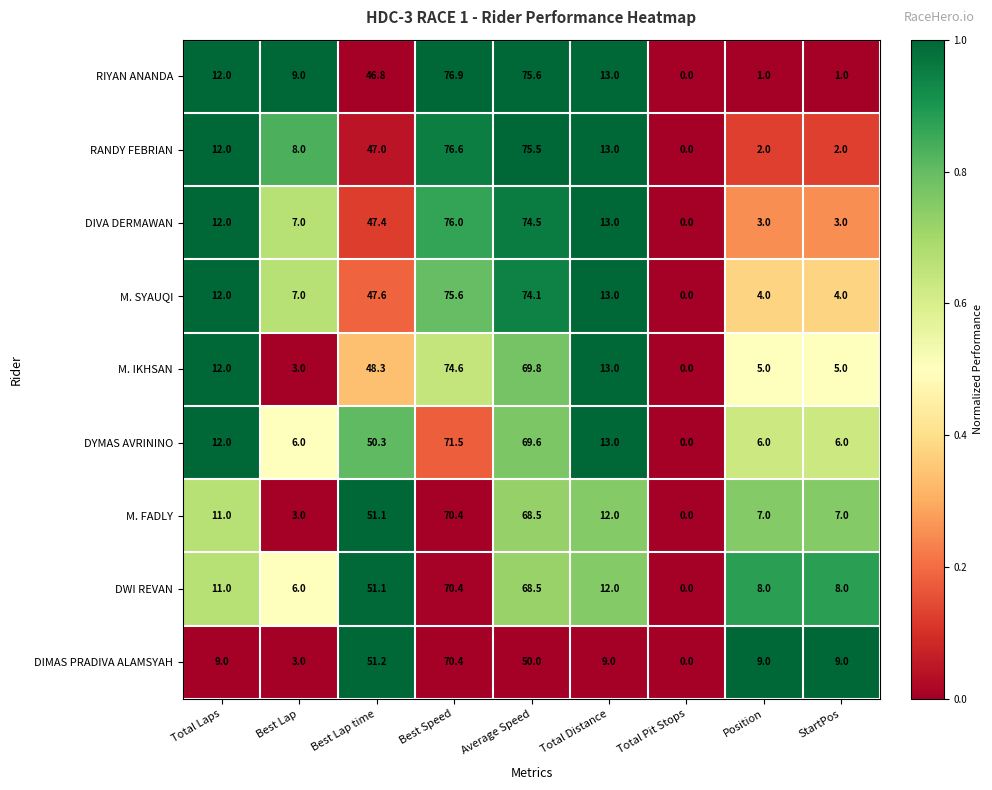

How many values in DIMAS PRADIVA ALAMSYAH are above zero?

8